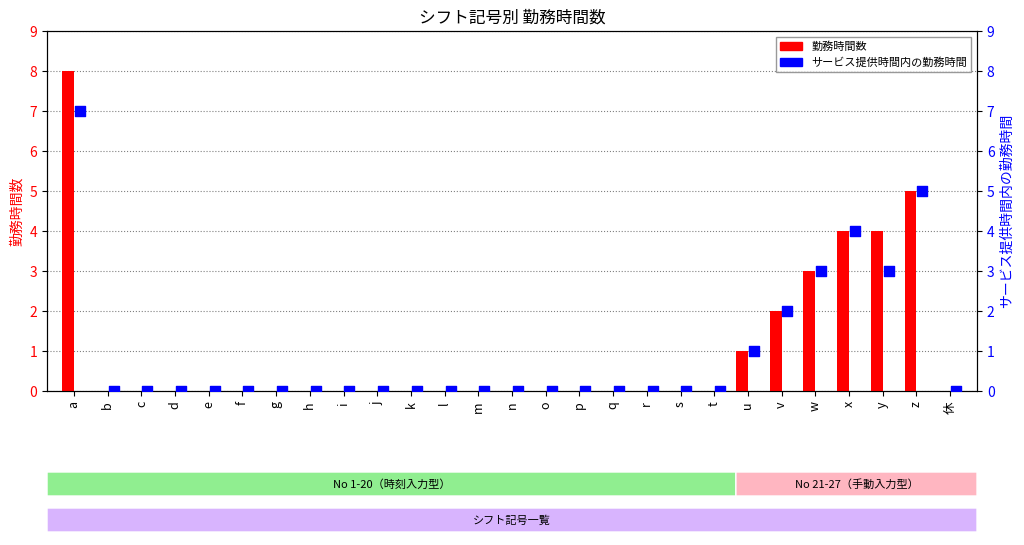

Is the value of 勤務時間数 at a greater than the value of サービス提供時間内の勤務時間 at p?

Yes